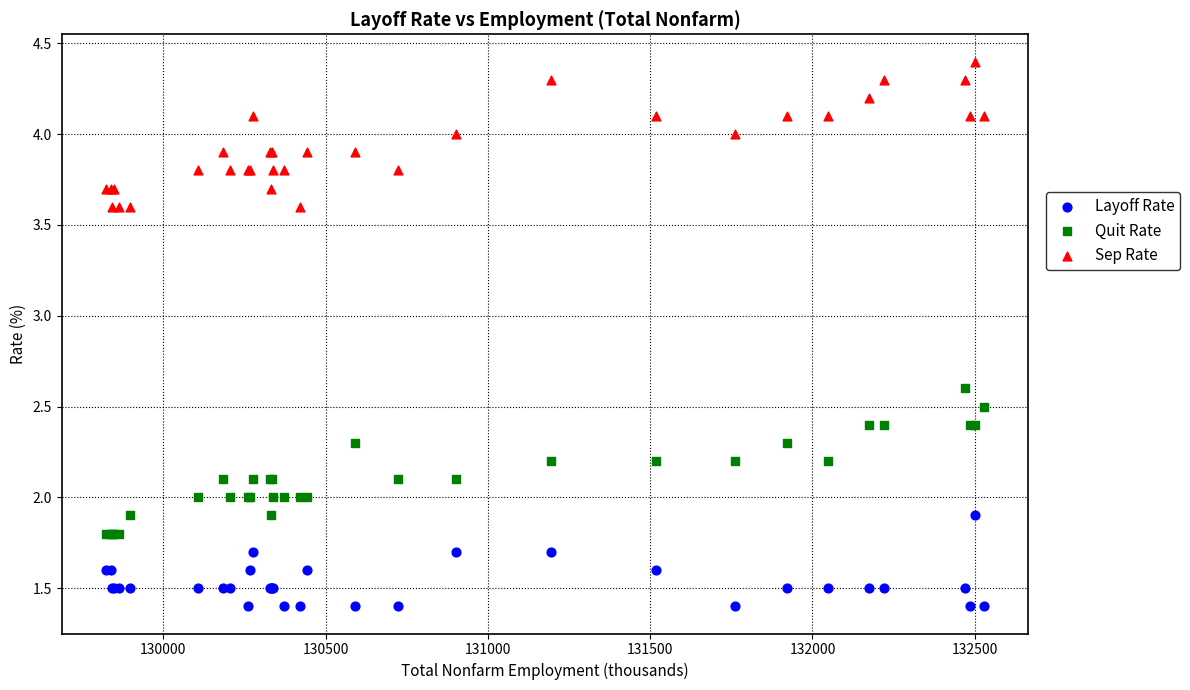

What are all the series names shown in the legend?

Layoff Rate, Quit Rate, Sep Rate